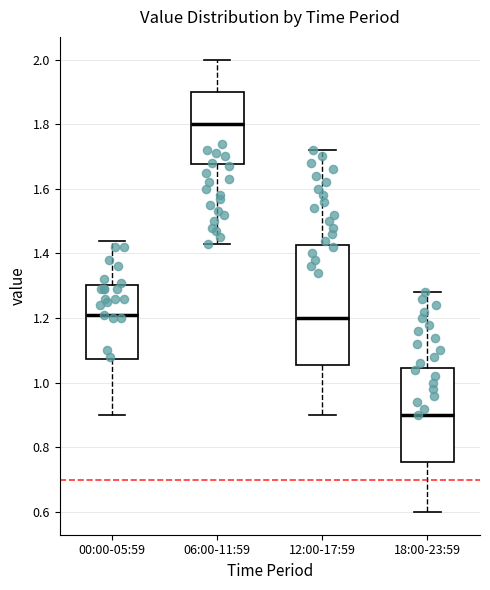

Which box has the lowest median line?

18:00-23:59